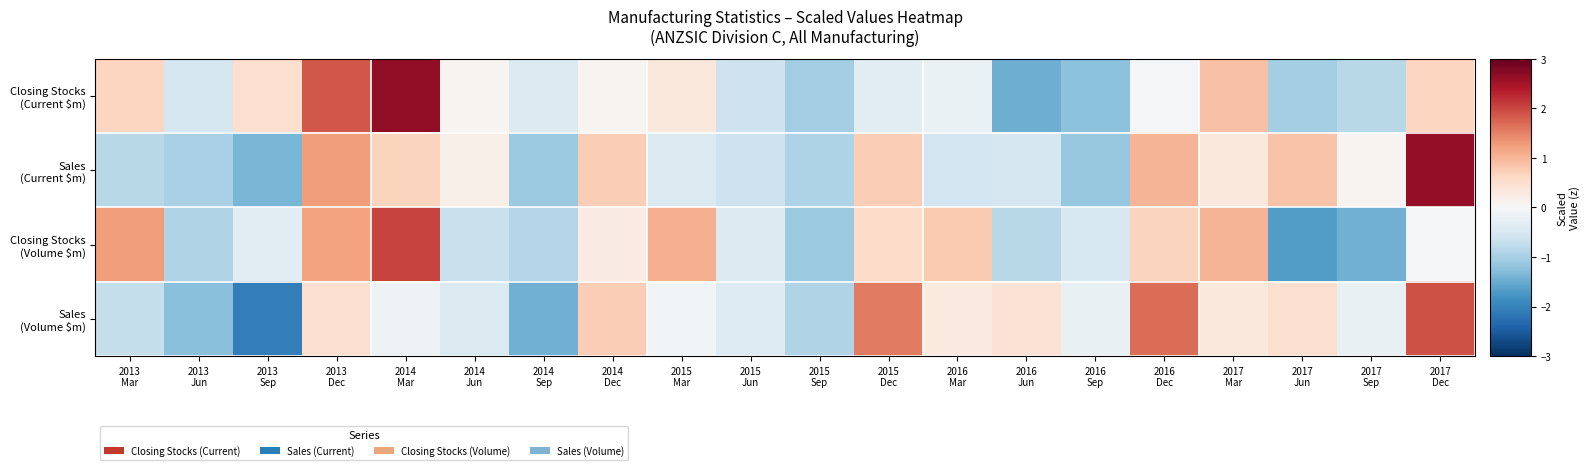

List the series in order of their peak value, highest first.

Closing Stocks (Current $m), Sales (Current $m), Closing Stocks (Volume $m), Sales (Volume $m)